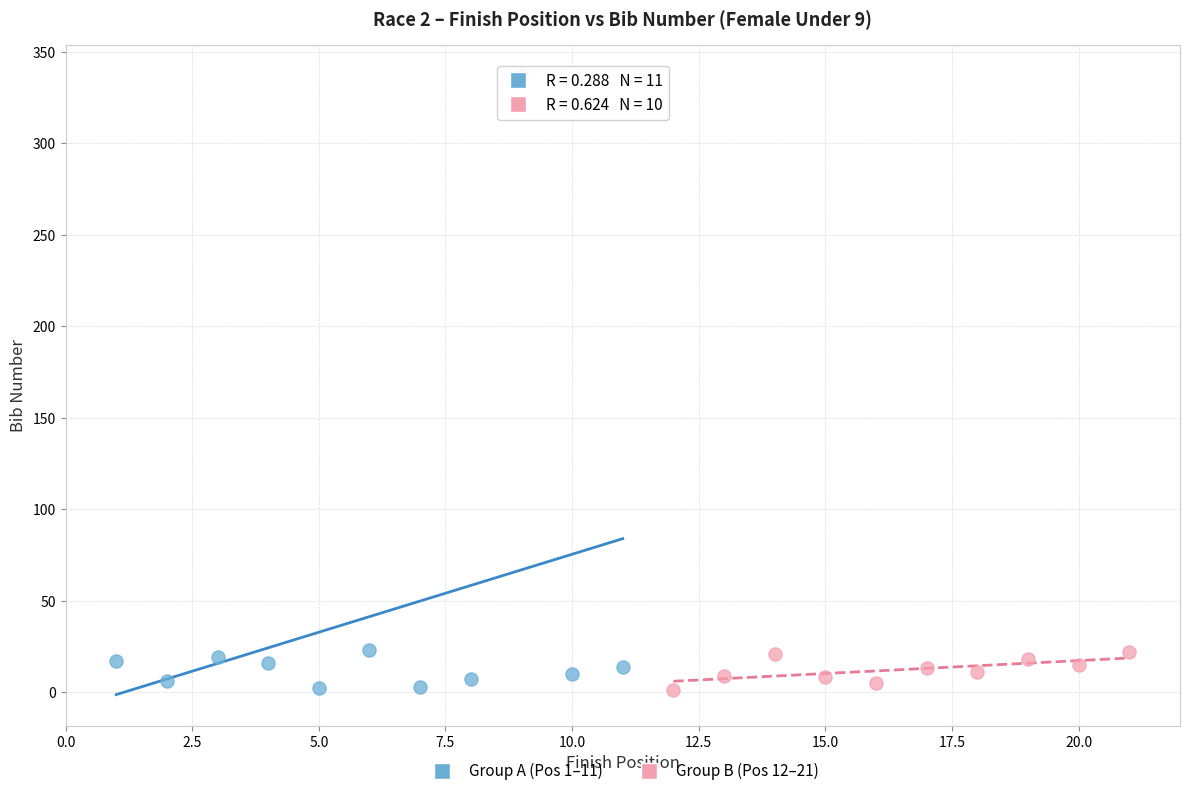

Which series reaches the maximum Y coordinate?

Group A (Pos 1–11)